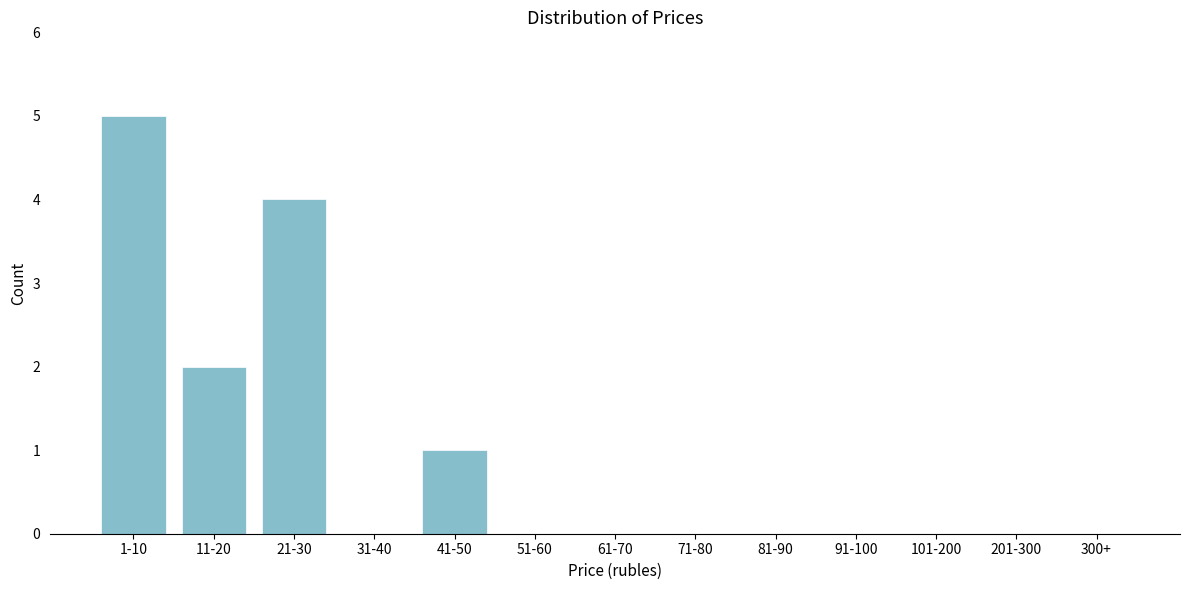

Reading right to left, list all the values displayed in this chart.

300+=0	201-300=0	101-200=0	91-100=0	81-90=0	71-80=0	61-70=0	51-60=0	41-50=1	31-40=0	21-30=4	11-20=2	1-10=5